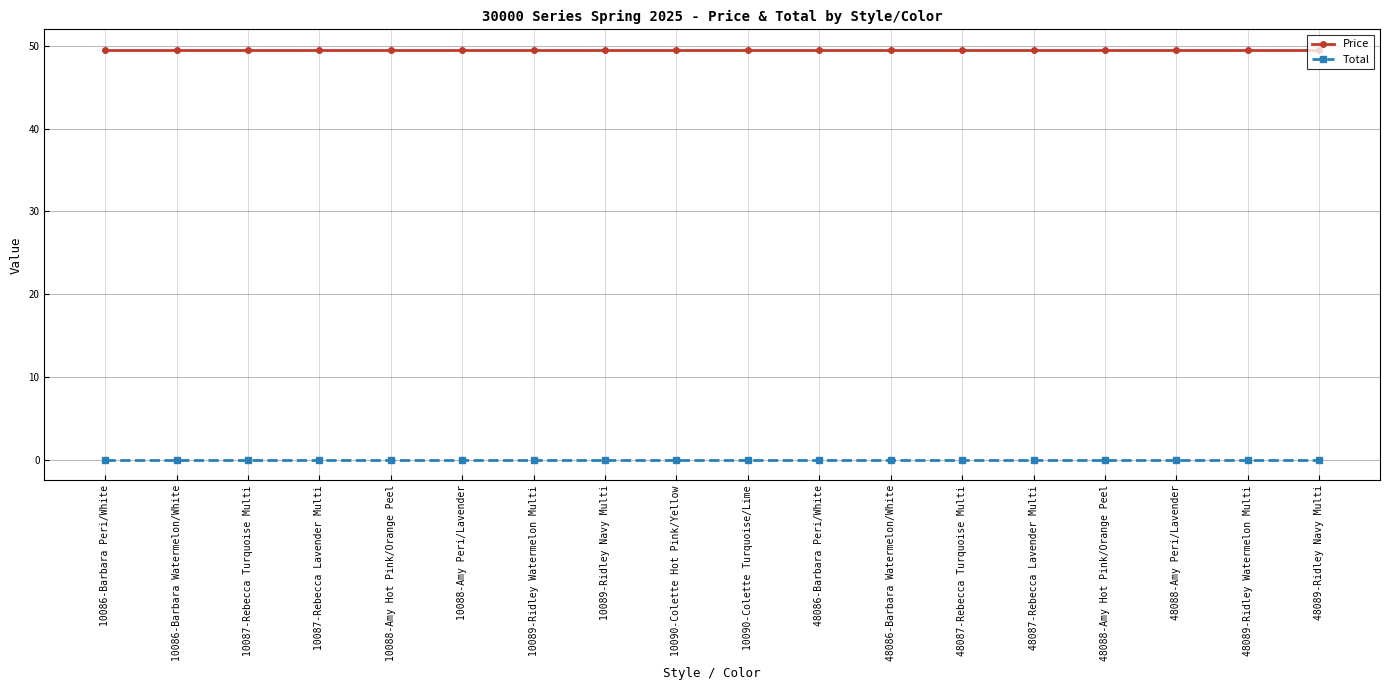

How many distinct data groups are displayed?

2